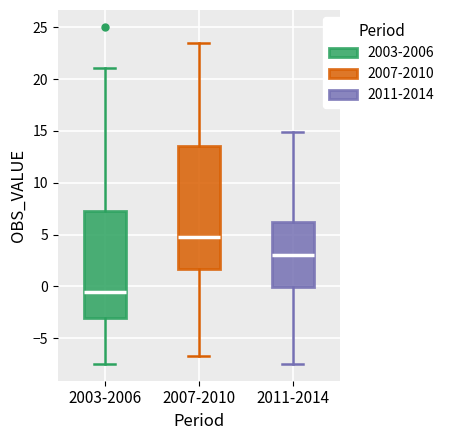

Reading left to right, read every box against the y-axis: the position of its median line, the range the box covers, and the ends of its whiskers. The values are not printed on the chart, so give them approximately, as read against the axis.

2003-2006: median -0.5, box -3.0 to 7.5, whiskers -7.5 to 21.0
2007-2010: median 4.5, box 1.5 to 13.5, whiskers -6.5 to 23.5
2011-2014: median 3.0, box 0.0 to 6.5, whiskers -7.5 to 15.0